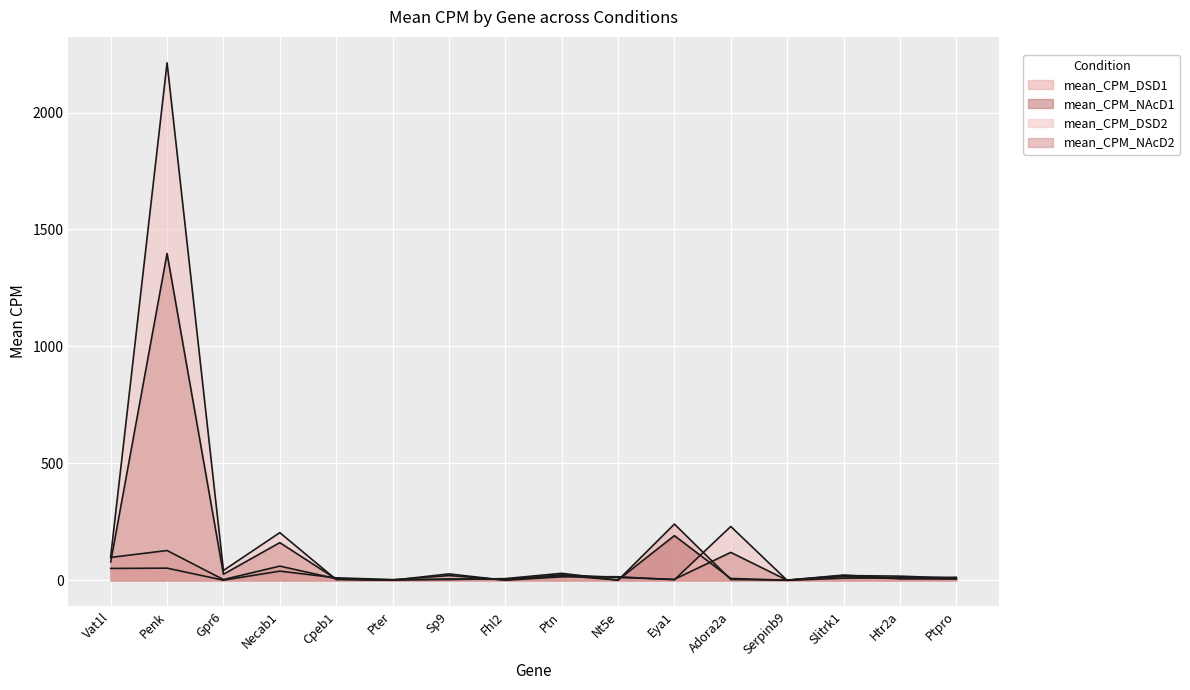

At how many categories does at least one series exceed 239?

2